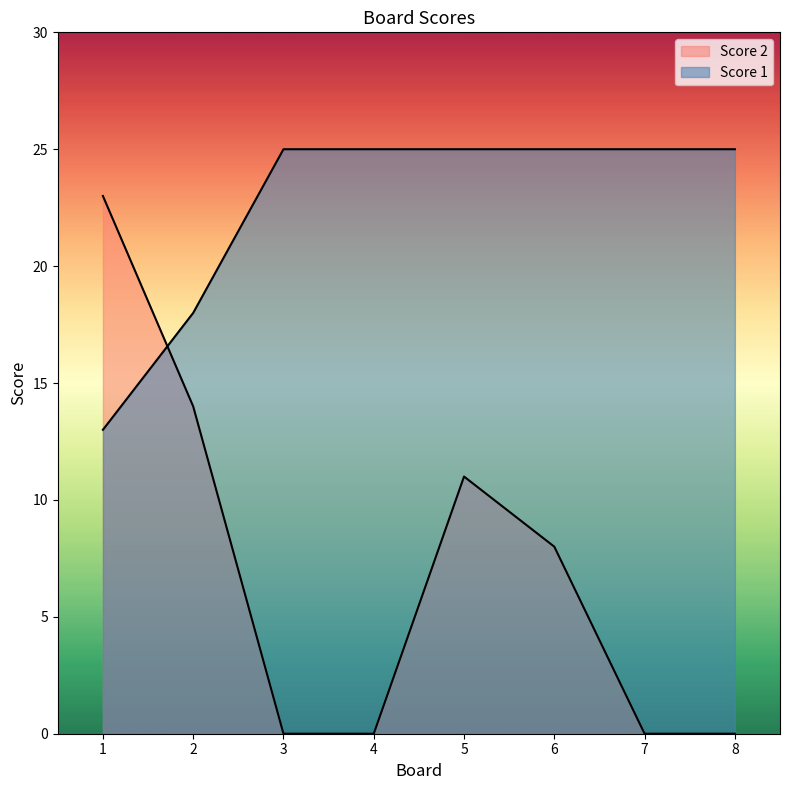

Which series has the largest range (max minus min)?

Score 2